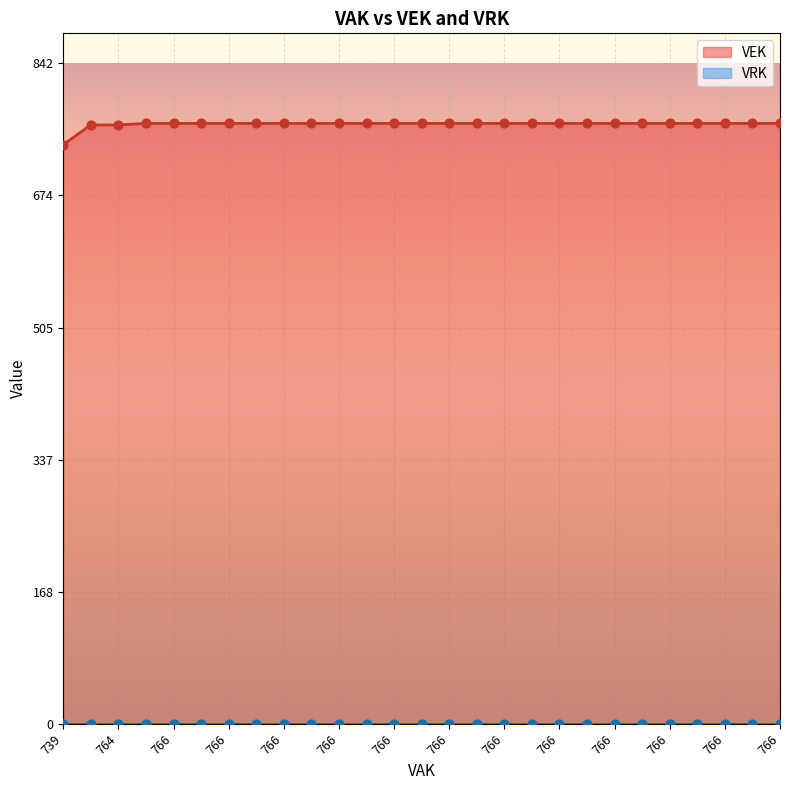

What is the total value across all series at 766?

766